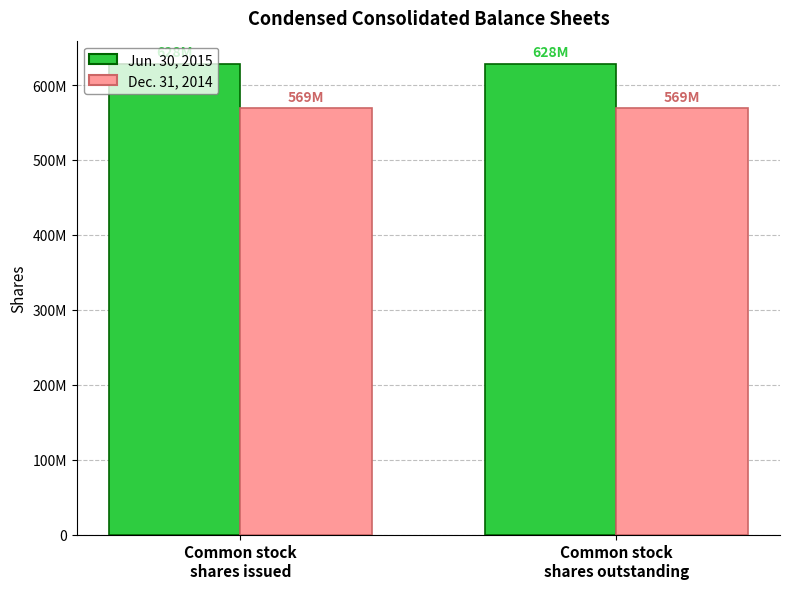

At which category does the chart reach its peak across all series?

Common stock
shares issued